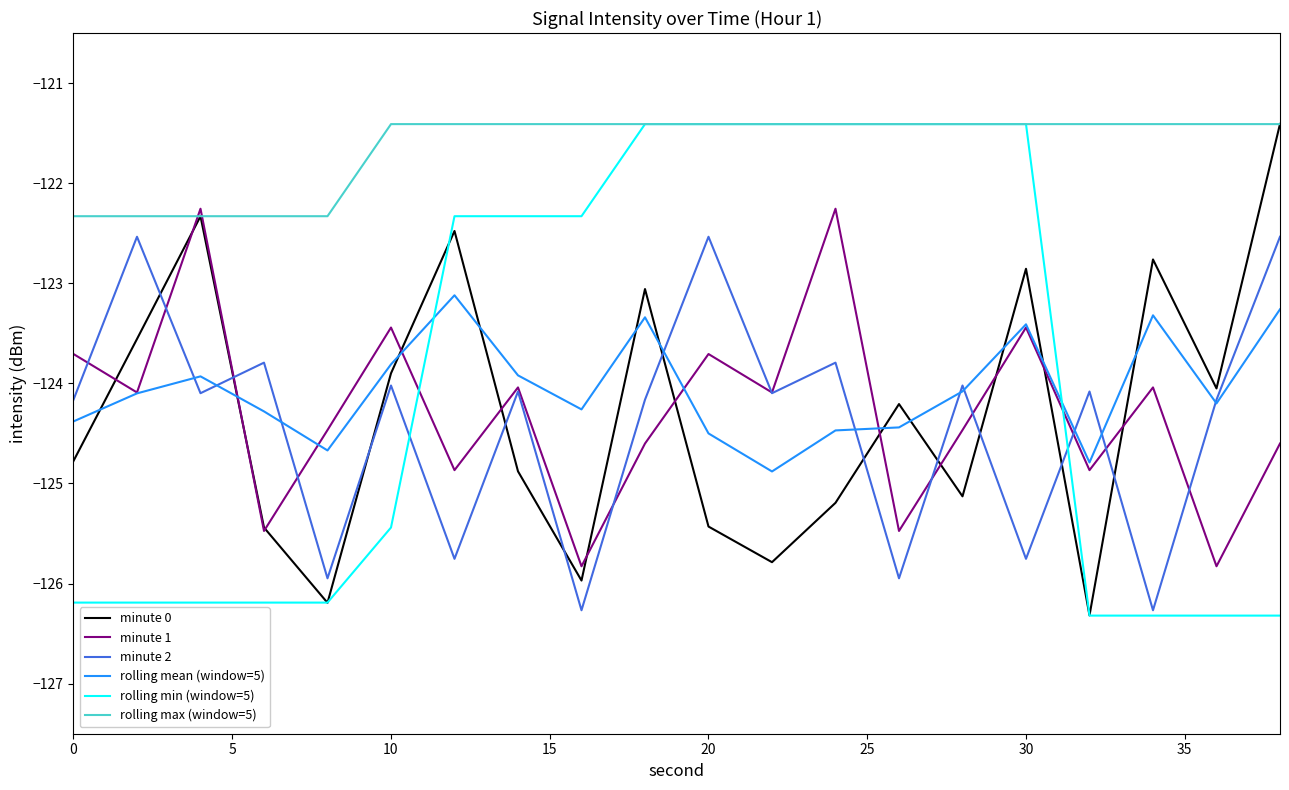

Is this an area chart (filled region under the line)?

No